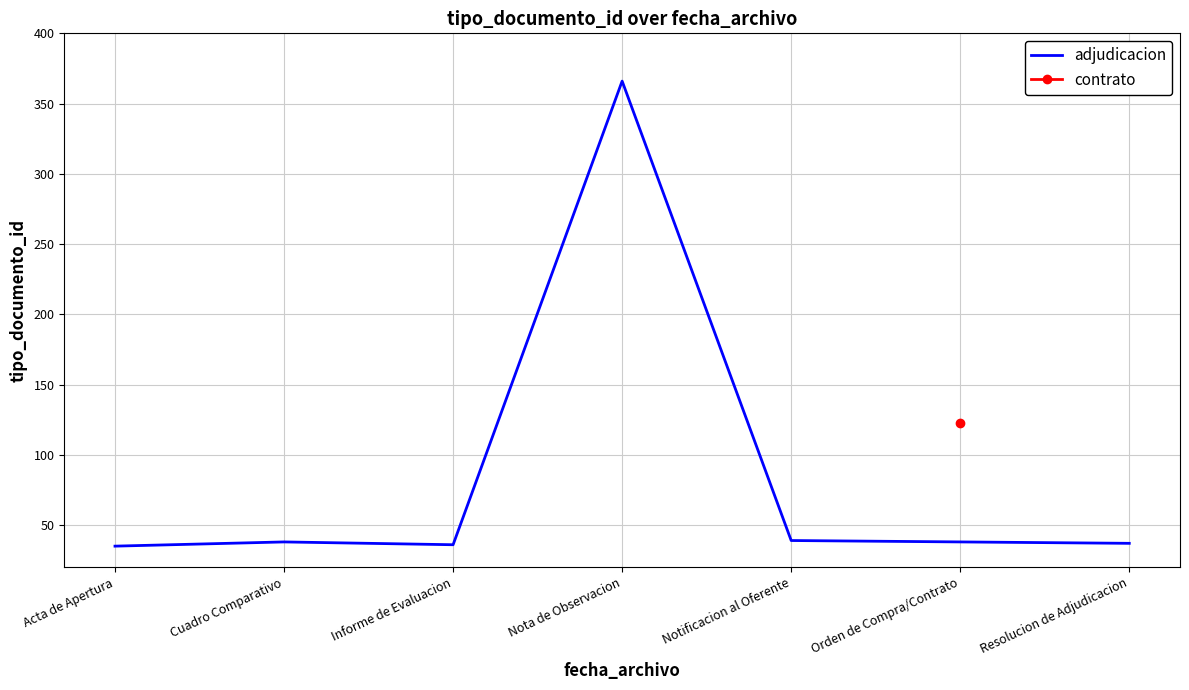

What is the sum of the values at Acta de Apertura and Nota de Observacion?

401